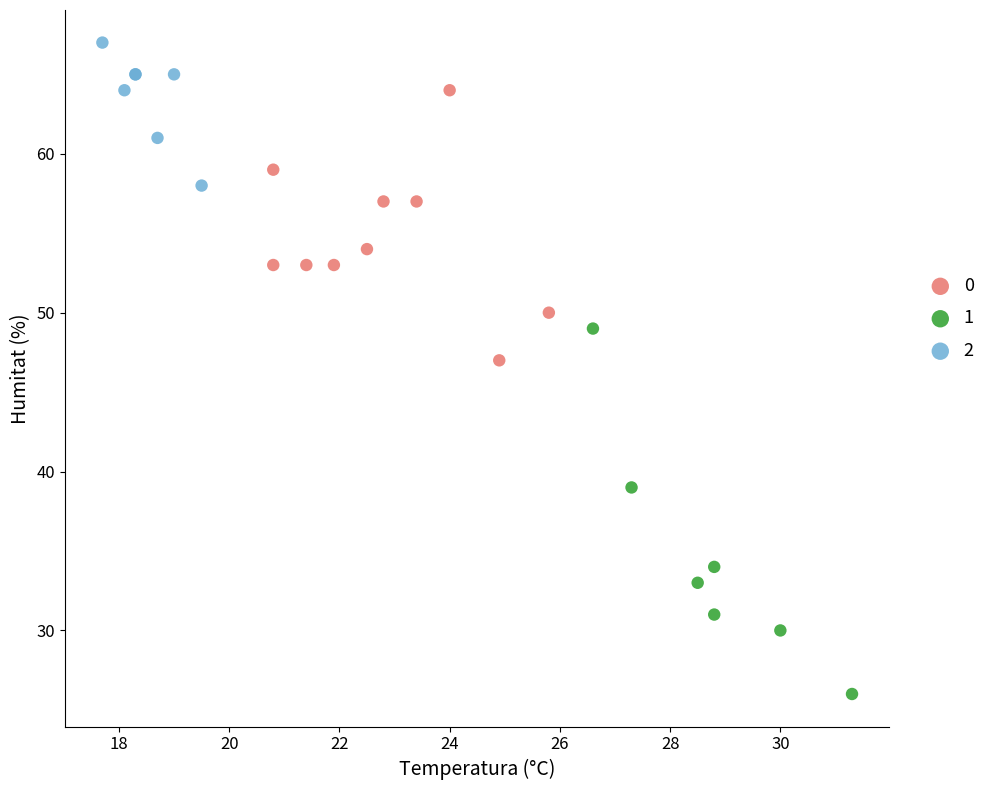

Which series reaches the maximum Y coordinate?

2